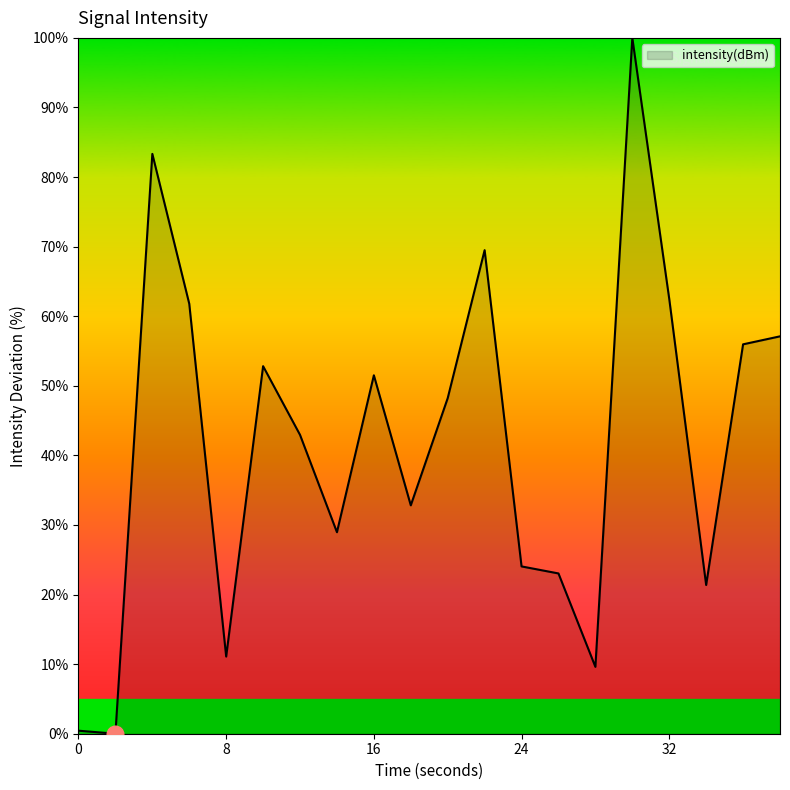

What is the greatest value displayed?

100.0